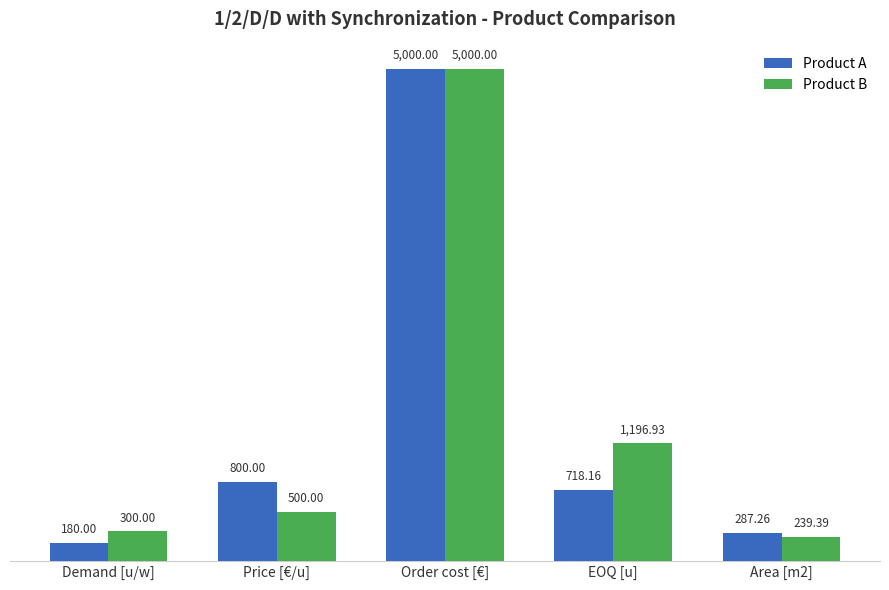

Reading left to right, list all the values displayed in this chart.

Product A: Demand [u/w]=180.0	Price [€/u]=800.0	Order cost [€]=5000.0	EOQ [u]=718.2	Area [m2]=287.3
Product B: Demand [u/w]=300.0	Price [€/u]=500.0	Order cost [€]=5000.0	EOQ [u]=1196.9	Area [m2]=239.4